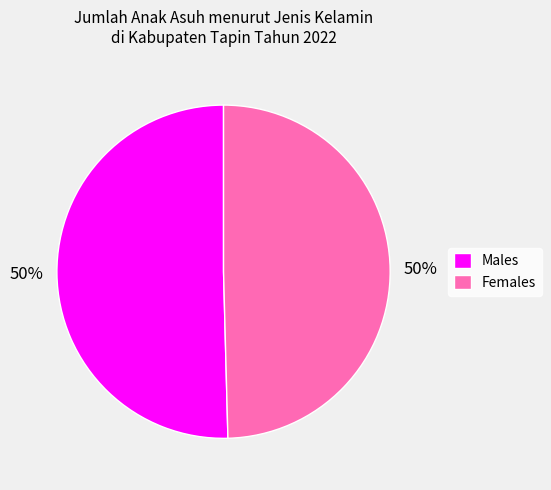

To the nearest percent, what is the average slice percentage?

50%